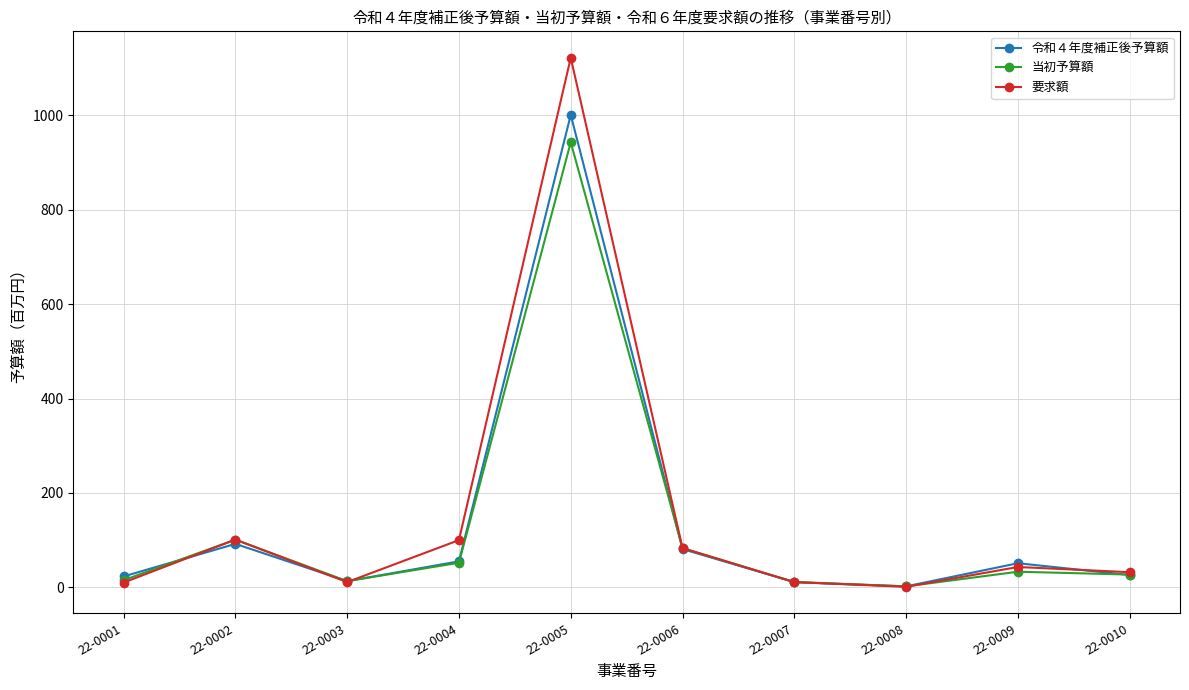

Between 22-0005 and 22-0006, which series saw the biggest shift?

要求額